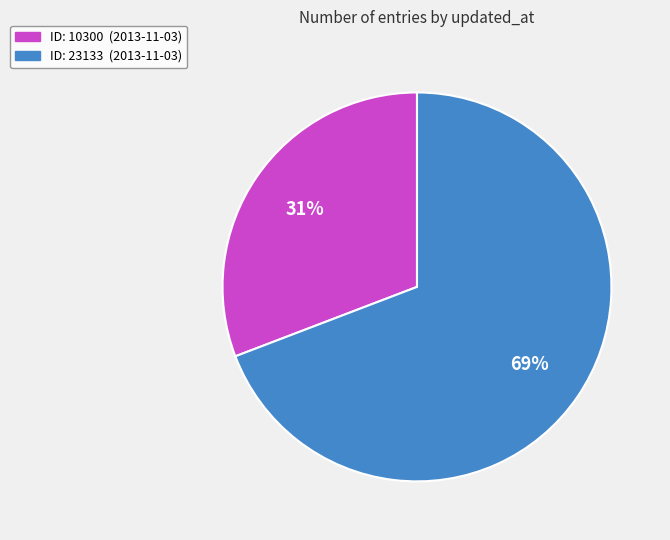

To the nearest percent, what is the average slice percentage?

50%